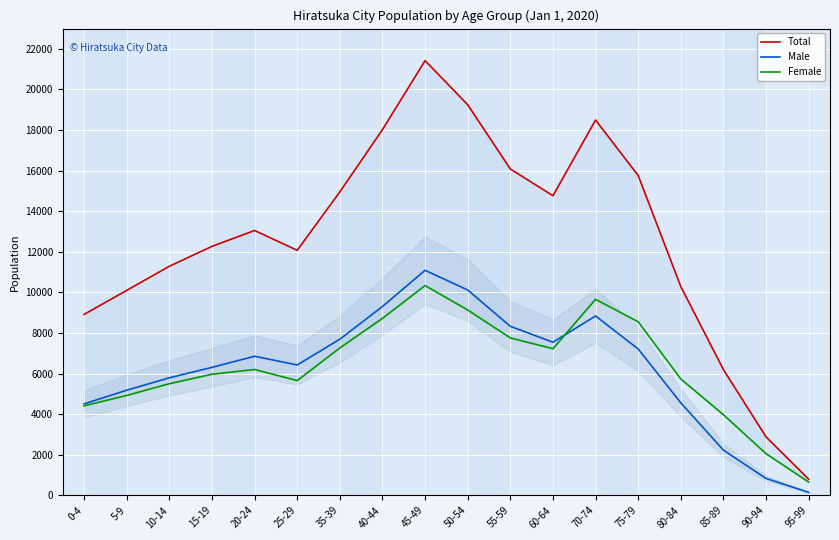

List the series in order of their peak value, highest first.

Total, Male, Female